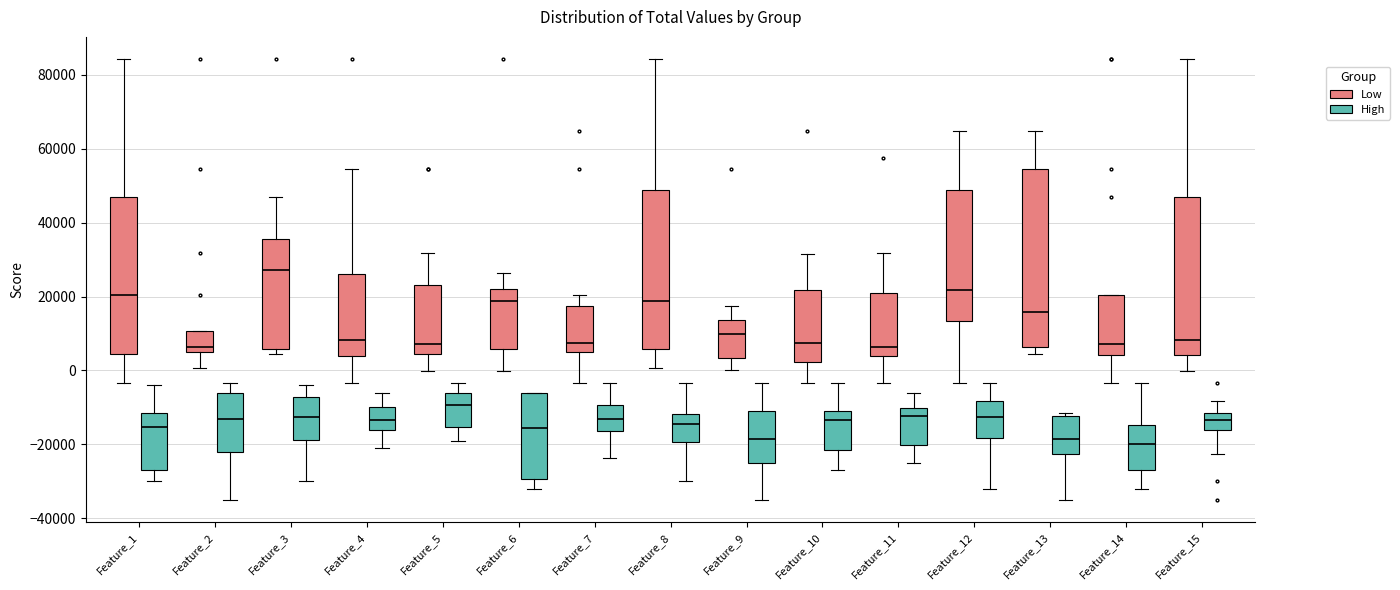

Comparing the boxes themselves (not the whiskers), which one is the tallest?

Feature_13 (Low)